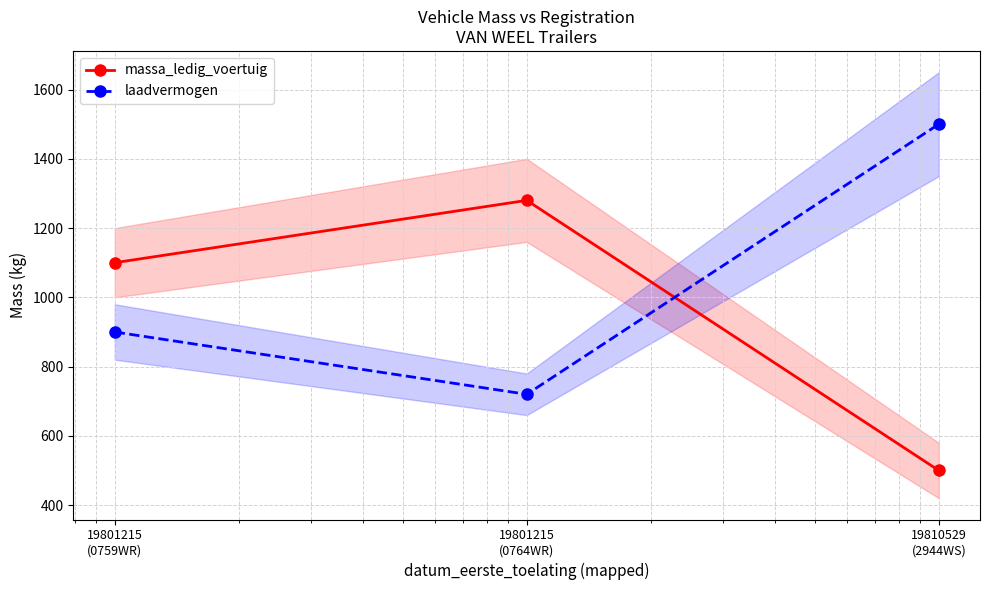

What is the total value across all series at 19801215
(0764WR)?

2000